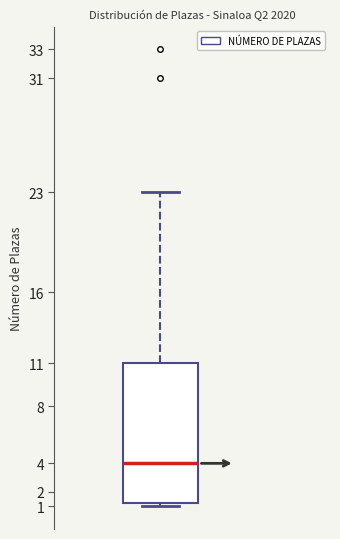

Where is the upper edge of the box on the y-axis? The values are not printed on the chart, so give them approximately, as read against the axis.

11.0